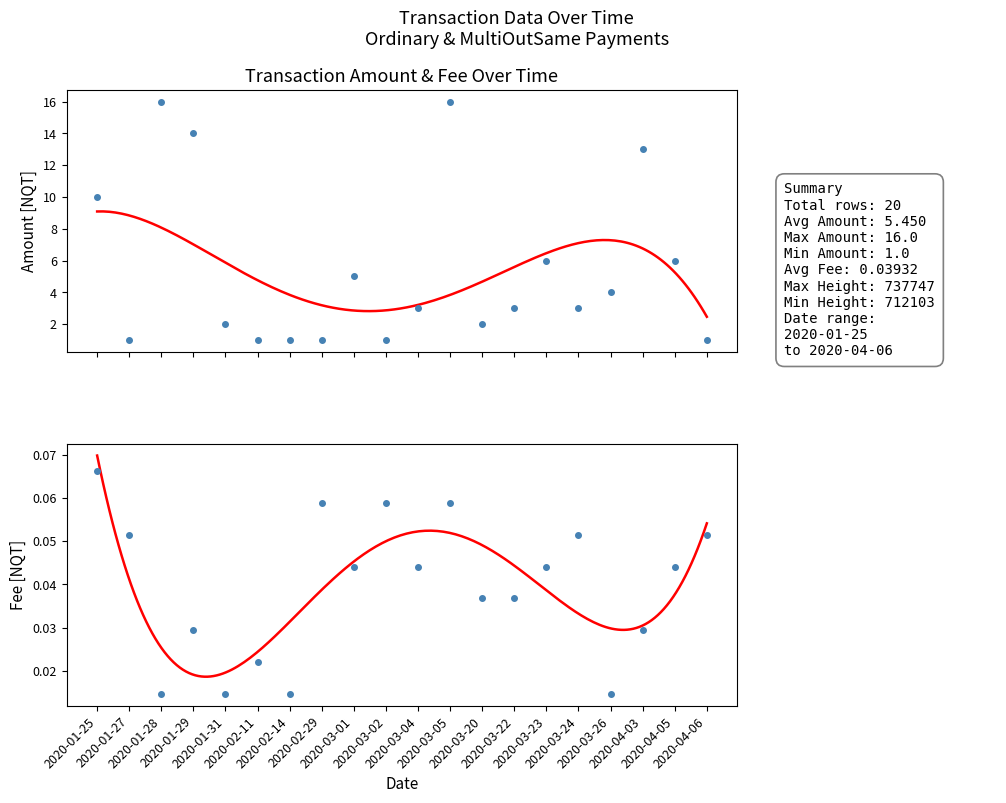

How many categories are shown in the chart?

20